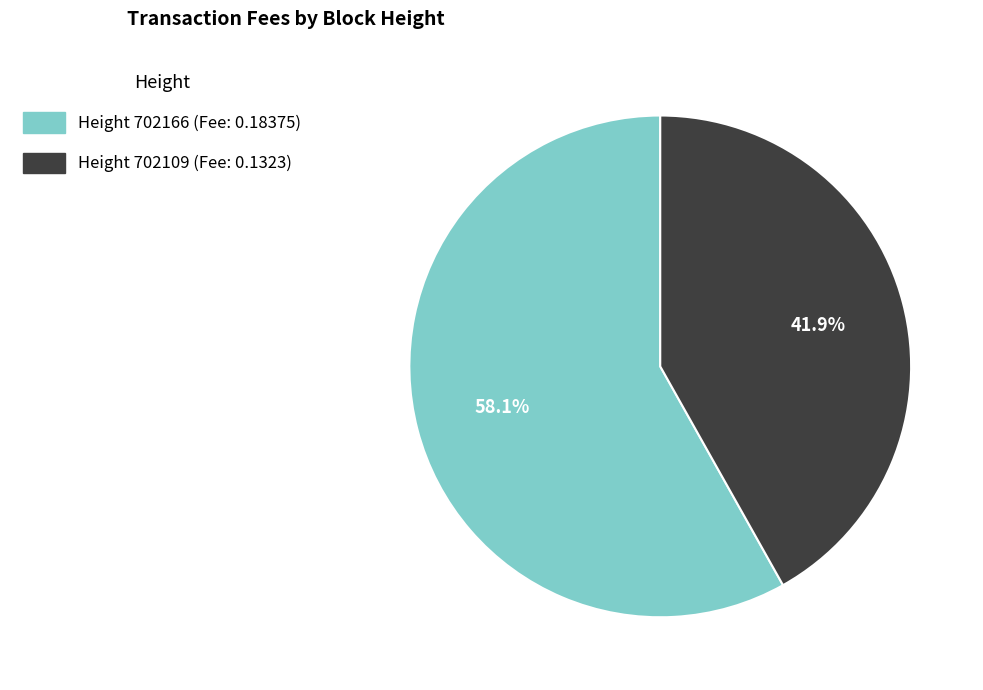

Does any single category account for the majority?

Yes